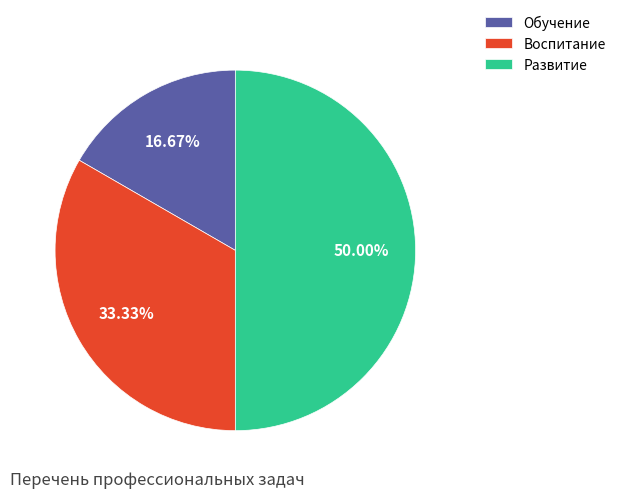

To the nearest percent, what portion does Обучение represent?

17%